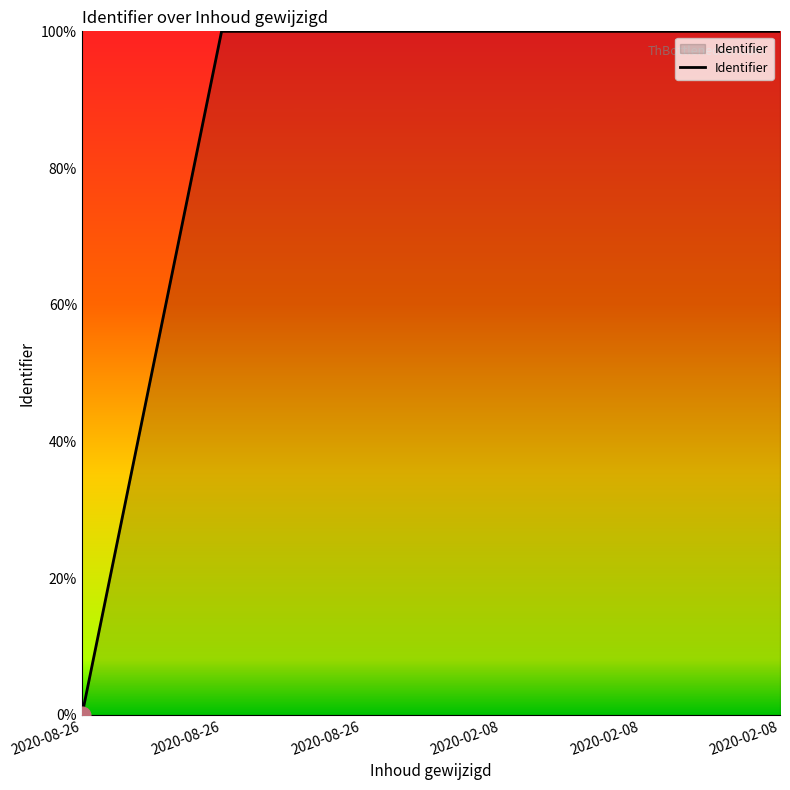

True or false: the data shows 44.7 at 2020-02-08.

False